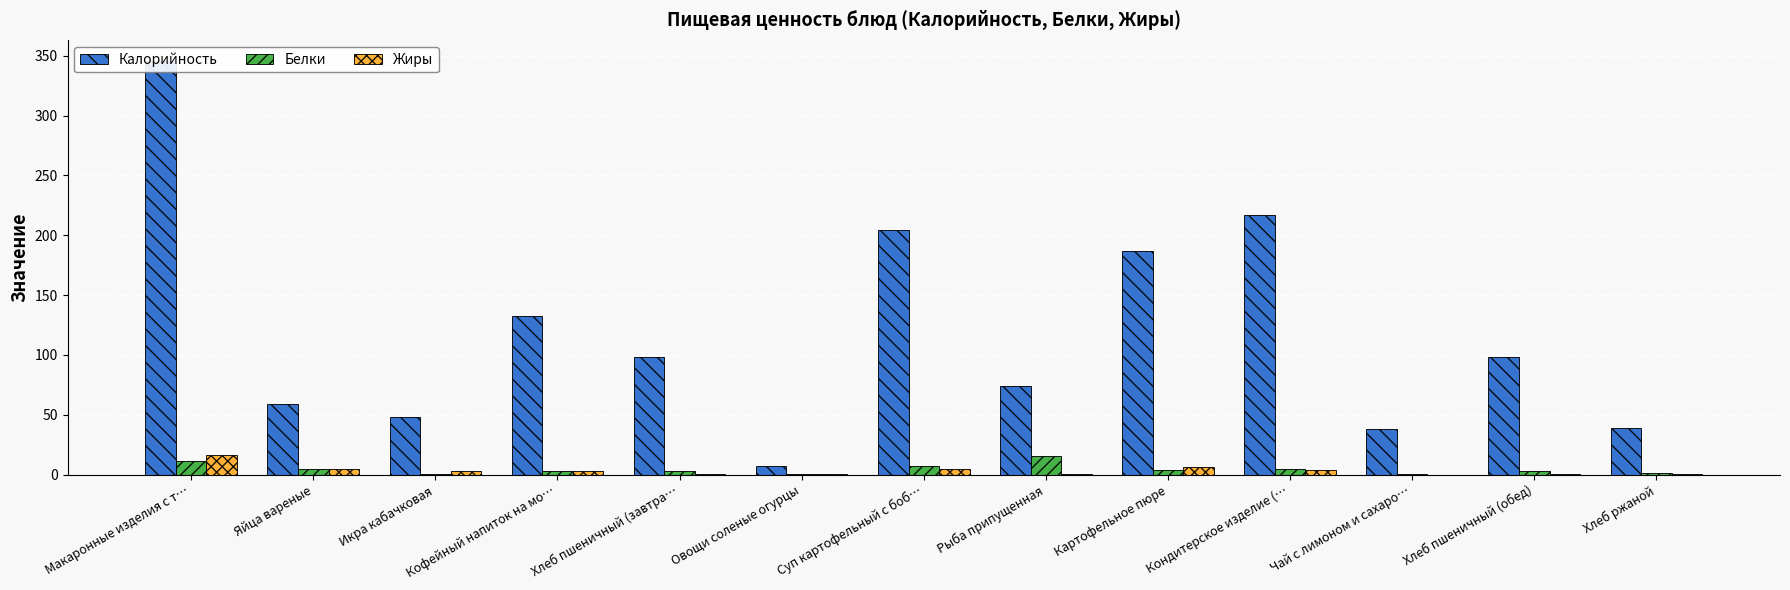

Reading left to right, what are all the values shown in this chart?

Калорийность: Макаронные изделия с т…=346.0	Яйца вареные=59.0	Икра кабачковая=48.0	Кофейный напиток на мо…=132.5	Хлеб пшеничный (завтра…=98.4	Овощи соленые огурцы=7.0	Суп картофельный с боб…=204.0	Рыба припущенная=74.0	Картофельное пюре=187.0	Кондитерское изделие (…=217.2	Чай с лимоном и сахаро…=38.0	Хлеб пшеничный (обед)=98.4	Хлеб ржаной=38.6
Белки: Макаронные изделия с т…=11.0	Яйца вареные=4.8	Икра кабачковая=0.8	Кофейный напиток на мо…=2.8	Хлеб пшеничный (завтра…=3.2	Овощи соленые огурцы=0.4	Суп картофельный с боб…=7.3	Рыба припущенная=15.9	Картофельное пюре=4.1	Кондитерское изделие (…=4.3	Чай с лимоном и сахаро…=0.2	Хлеб пшеничный (обед)=3.2	Хлеб ржаной=1.3
Жиры: Макаронные изделия с т…=16.5	Яйца вареные=4.4	Икра кабачковая=2.9	Кофейный напиток на мо…=3.2	Хлеб пшеничный (завтра…=0.4	Овощи соленые огурцы=0.1	Суп картофельный с боб…=4.4	Рыба припущенная=0.9	Картофельное пюре=6.3	Кондитерское изделие (…=3.8	Чай с лимоном и сахаро…=0.0	Хлеб пшеничный (обед)=0.4	Хлеб ржаной=0.2